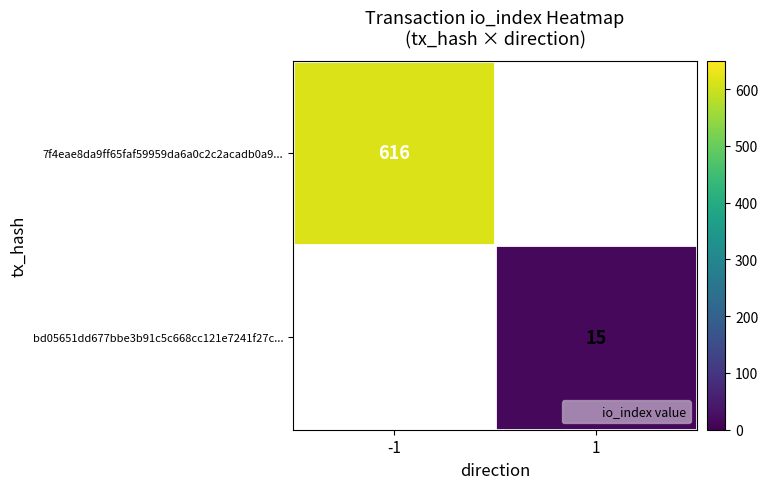

Is it true that 7f4eae8da9ff65faf59959da6a0c2c2acadb0a9... equals 616 at -1?

True